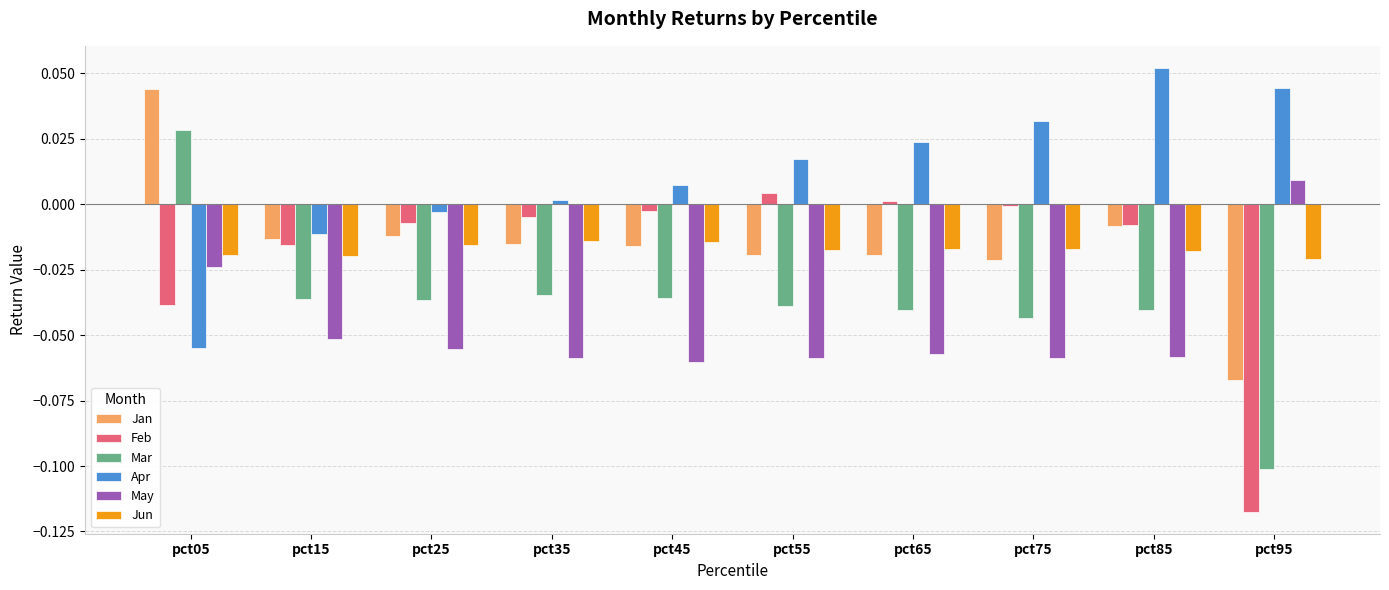

Rank the series at pct15 from highest to lowest value.

Apr, Jan, Feb, Jun, Mar, May